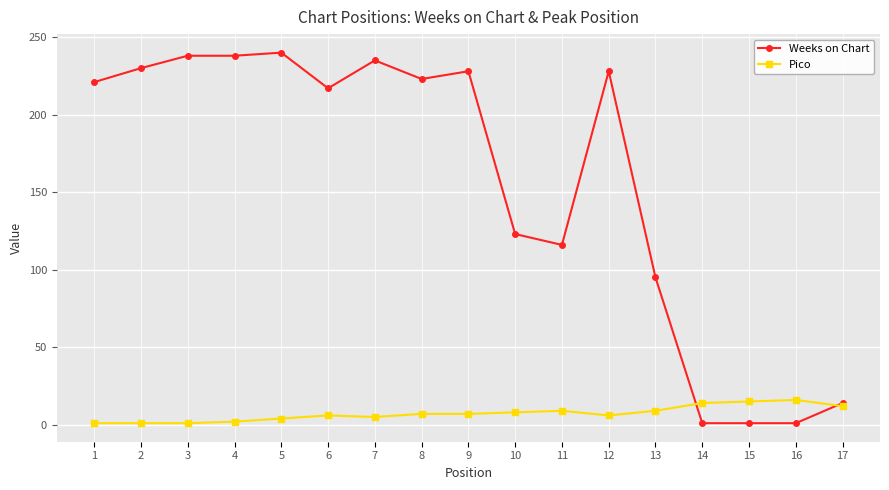

Does the chart have visible grid lines?

Yes